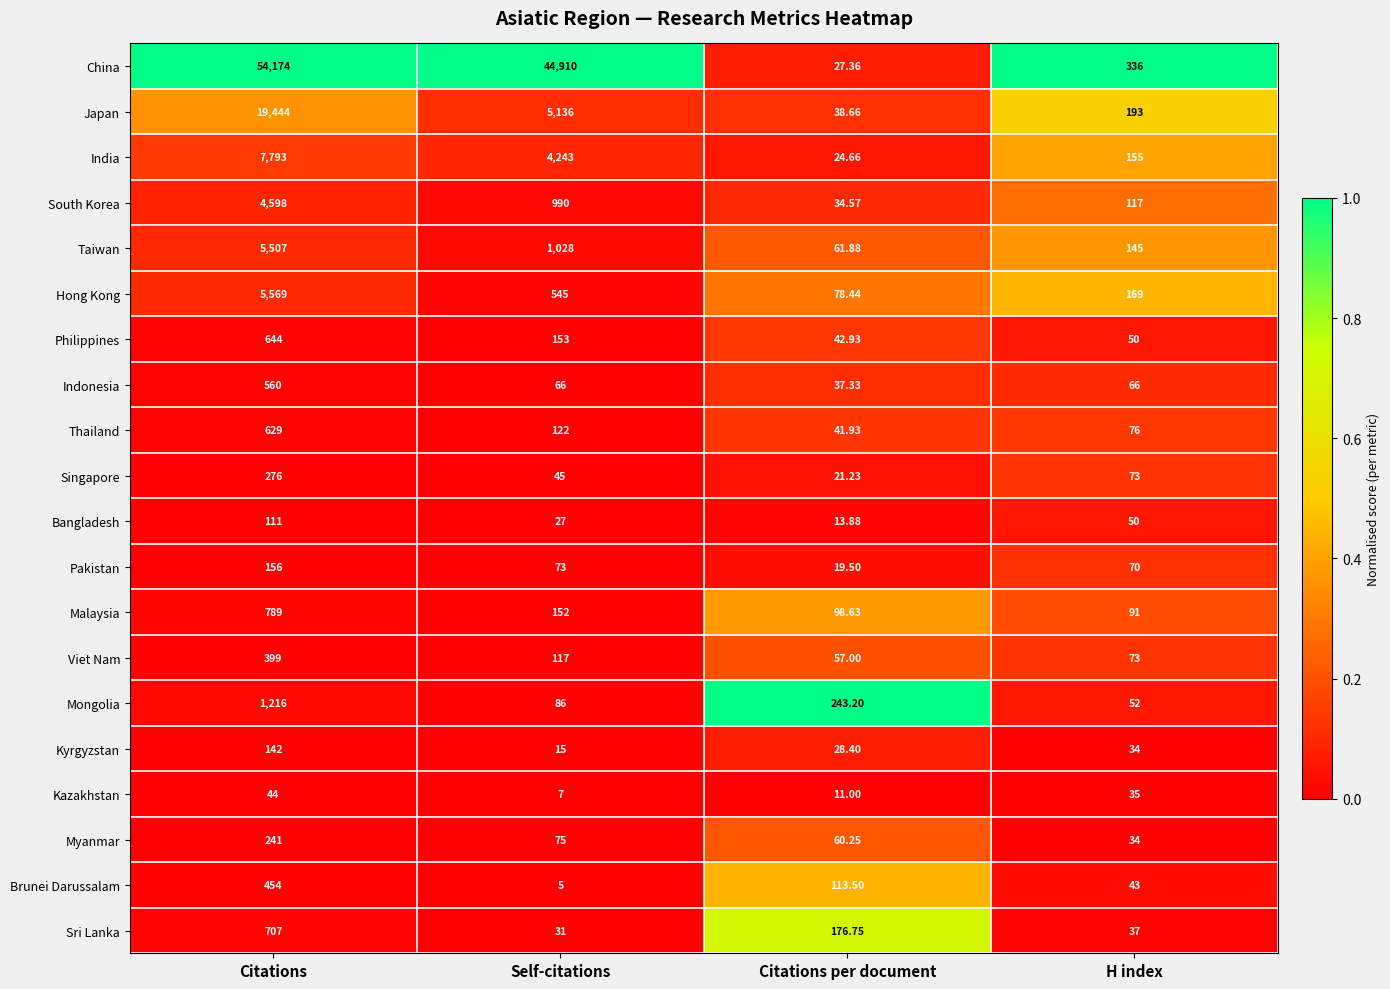

Which series changed the most between Self-citations and Citations per document?

China